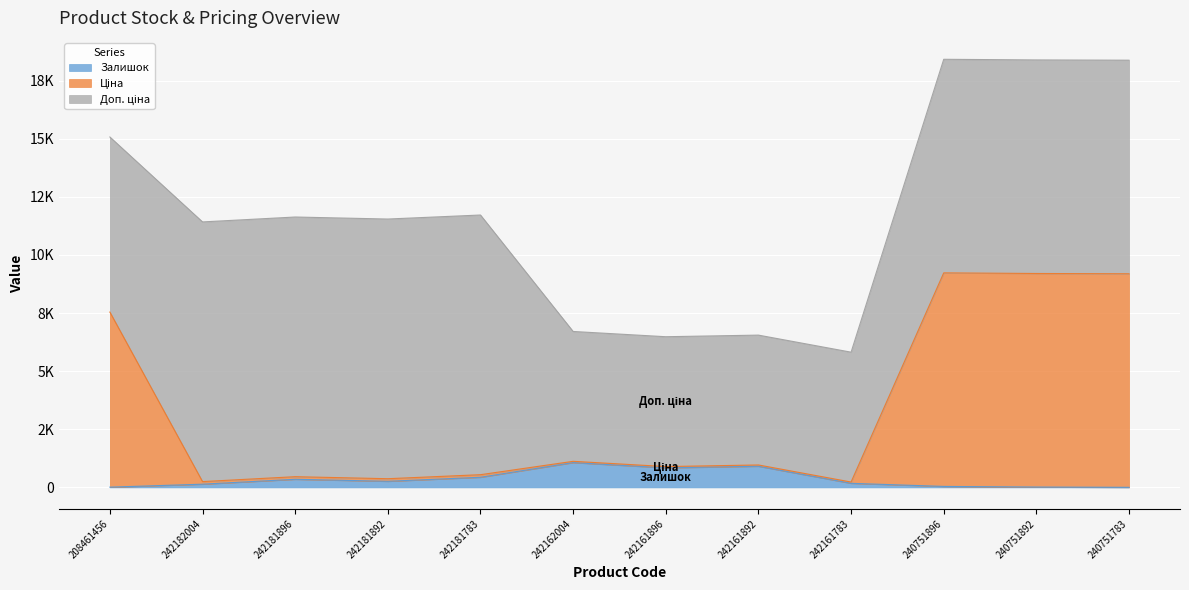

Where is Залишок nearest to the value 535?

242181783